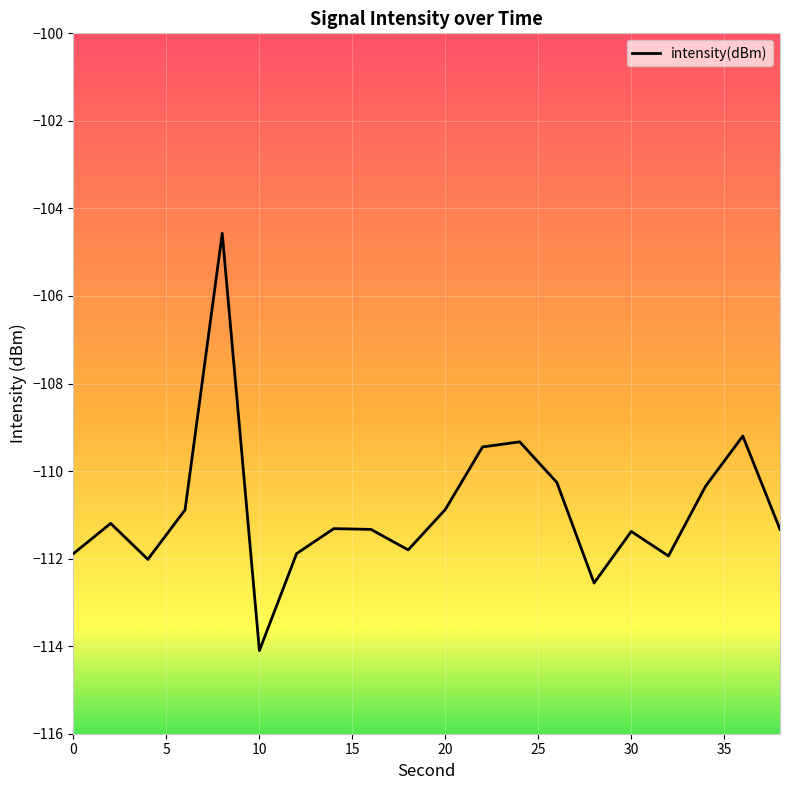

What is the greatest value displayed?

-104.6